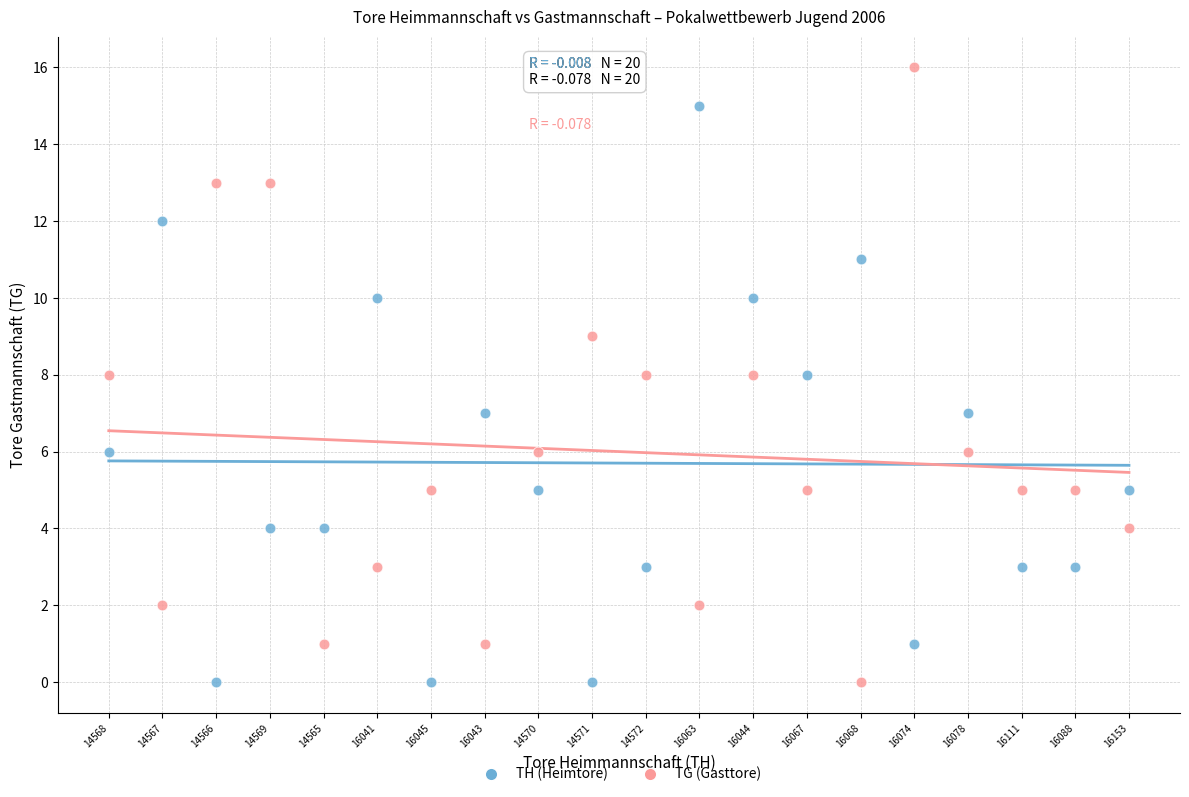

Which series contains the highest Y value?

TG (Gasttore)